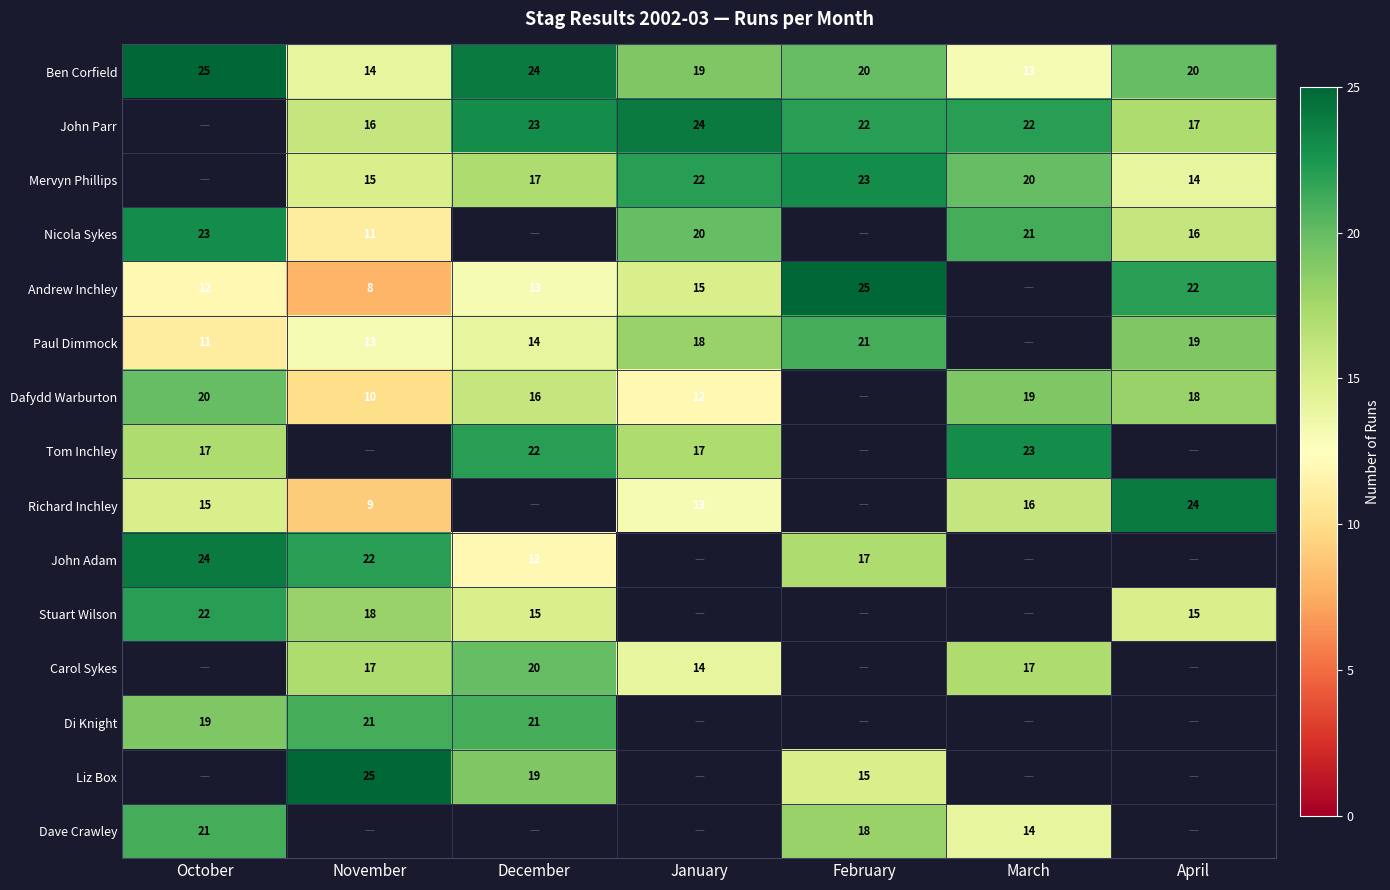

What is the difference between the Nicola Sykes values at April and October?

7